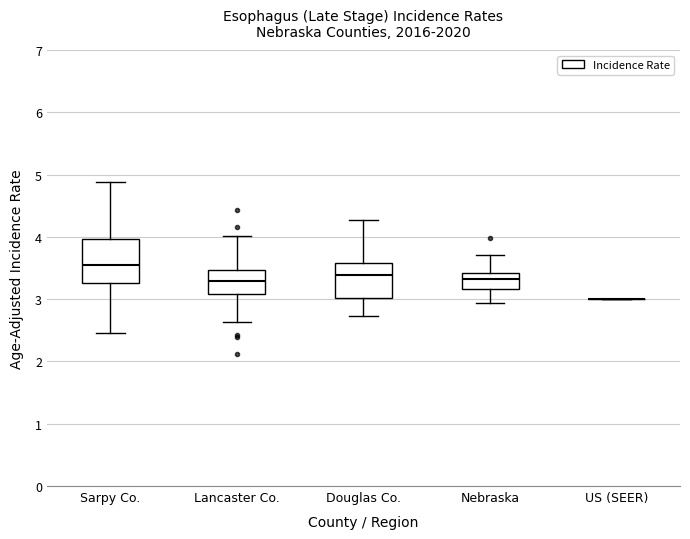

Which box is the tallest, from its lower edge to its upper edge?

Sarpy Co.